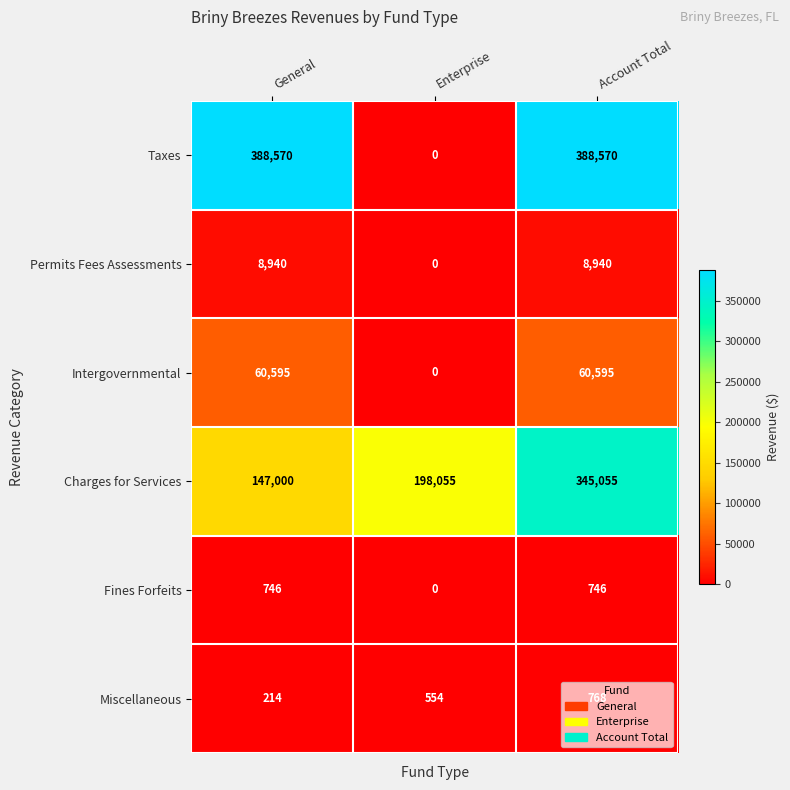

At how many categories does at least one series exceed 120118?

3